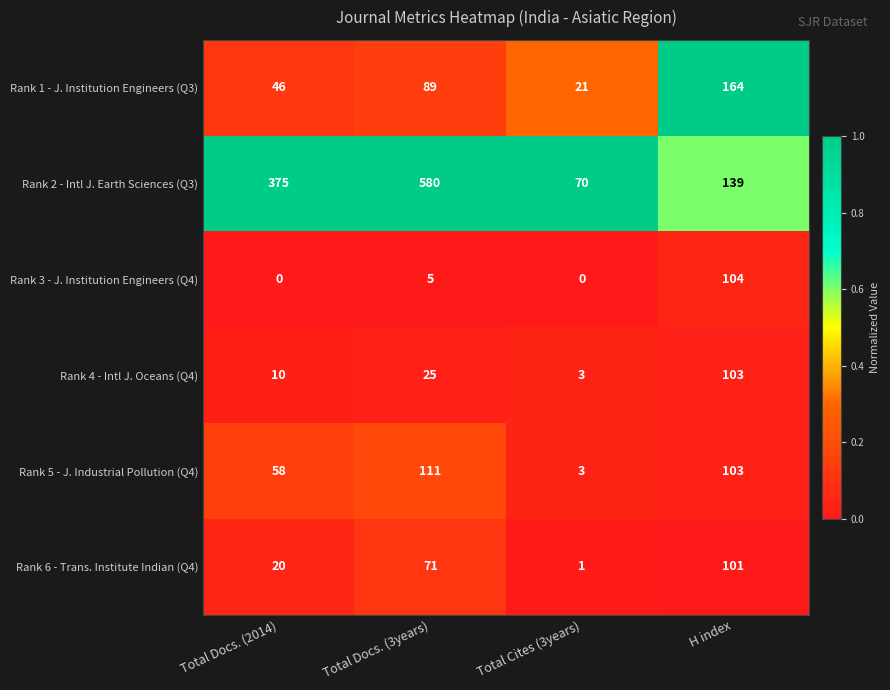

At which label does Rank 5 - J. Industrial Pollution (Q4) reach its peak?

Total Docs. (3years)